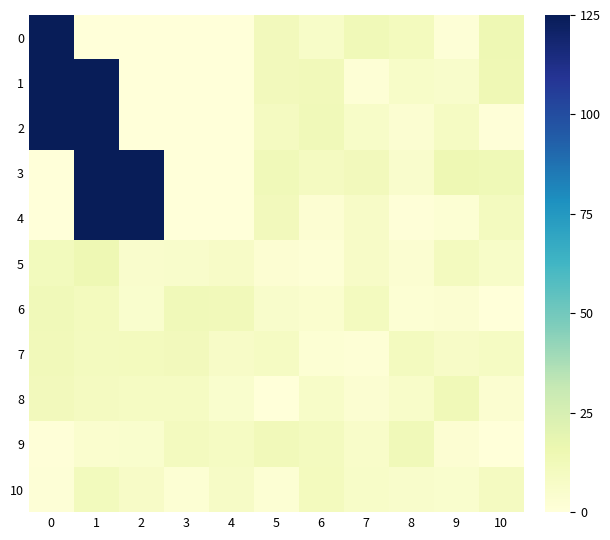

Reading right to left, what are all the values shown in this chart?

0: 10=14.6	9=1.4	8=10.5	7=12.9	6=6.6	5=11.6	4=0.0	3=0.0	2=0.0	1=0.0	0=1628.0
1: 10=13.9	9=5.6	8=6.8	7=1.9	6=11.8	5=11.4	4=0.0	3=0.0	2=0.0	1=1112.5	0=1295.0
2: 10=1.0	9=8.3	8=3.4	7=6.7	6=12.3	5=9.7	4=0.0	3=0.0	2=0.0	1=1198.0	0=210.0
3: 10=13.4	9=14.6	8=5.3	7=11.4	6=9.5	5=12.4	4=0.0	3=0.0	2=1300.0	1=850.0	0=0.0
4: 10=10.2	9=2.3	8=0.7	7=7.0	6=2.9	5=11.7	4=0.0	3=0.0	2=834.6	1=1466.7	0=0.0
5: 10=6.6	9=10.0	8=3.4	7=7.1	6=1.9	5=2.8	4=7.0	3=5.6	2=4.9	1=14.5	0=11.2
6: 10=0.1	9=3.0	8=2.1	7=10.2	6=4.3	5=5.8	4=12.1	3=12.5	2=4.7	1=10.5	0=12.5
7: 10=8.5	9=7.1	8=10.0	7=1.7	6=2.1	5=8.5	4=6.9	3=11.7	2=10.6	1=10.0	0=11.8
8: 10=3.5	9=12.8	8=6.1	7=3.2	6=6.6	5=0.5	4=4.6	3=8.4	2=8.3	1=9.5	0=11.5
9: 10=0.3	9=2.5	8=12.2	7=6.1	6=10.0	5=11.8	4=8.4	3=9.9	2=4.4	1=4.2	0=0.9
10: 10=9.5	9=4.5	8=5.7	7=6.7	6=10.4	5=2.3	4=7.5	3=2.4	2=6.9	1=10.8	0=1.4